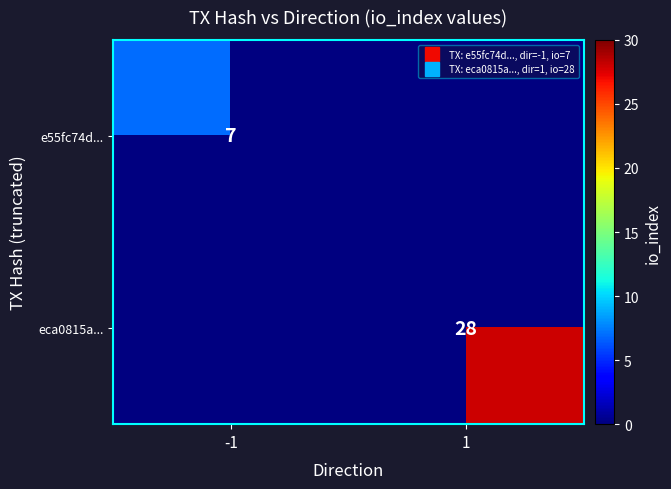

List the series in order of their overall mean, lowest first.

e55fc74d..., eca0815a...